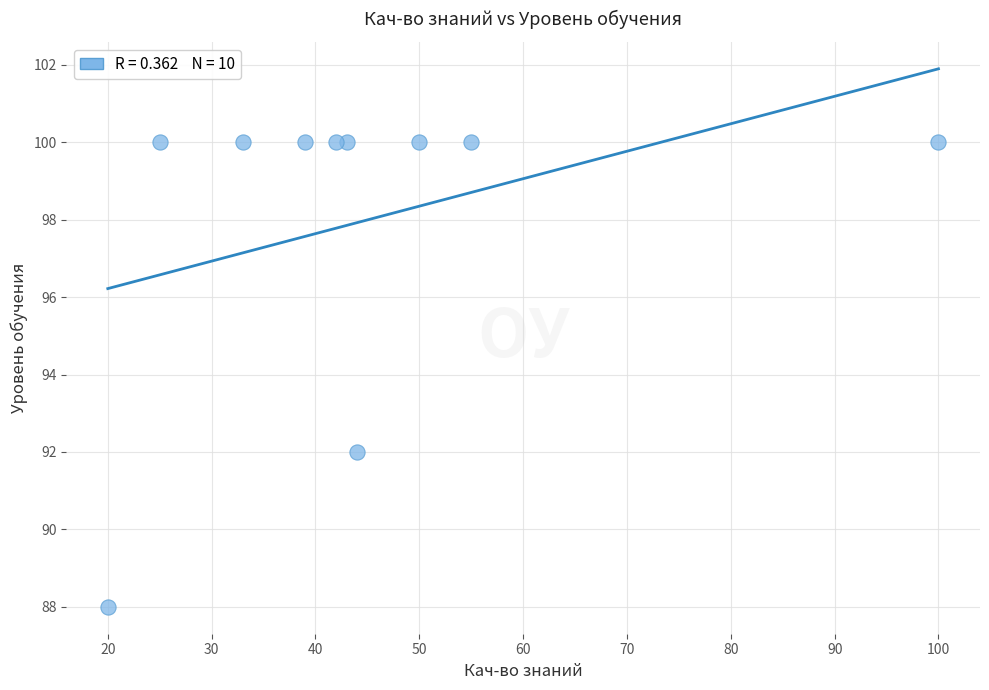

What is the average Y value?

98